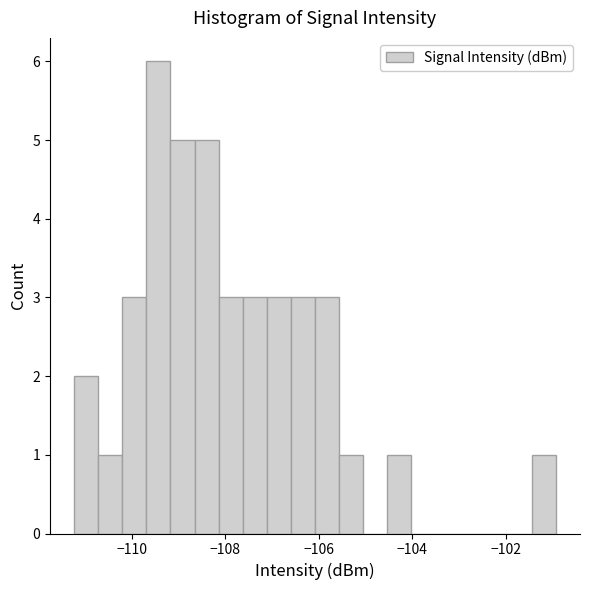

Around what value on the x-axis is the tallest bar? Give the approximate position of its centre, as read against the axis.

-109.4